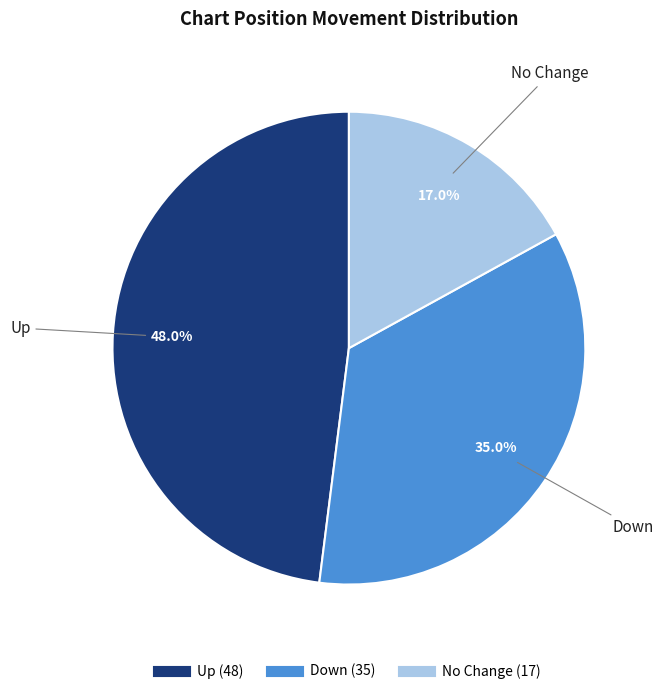

How many segments does this pie chart have?

3